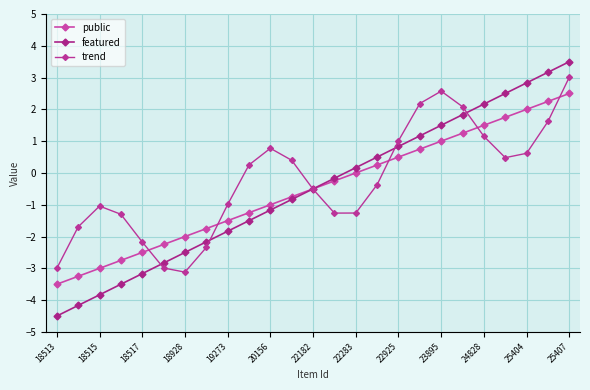

How many data points does each series have?

25